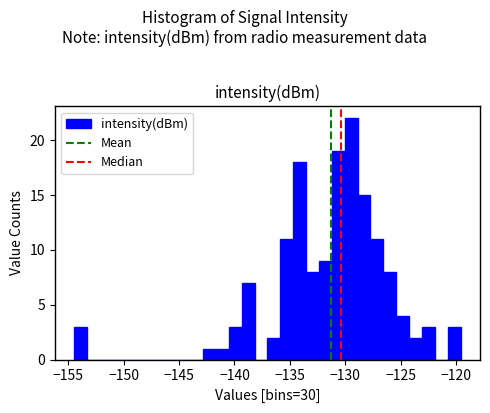

Around what value on the x-axis is the tallest bar? Give the approximate position of its centre, as read against the axis.

-129.5